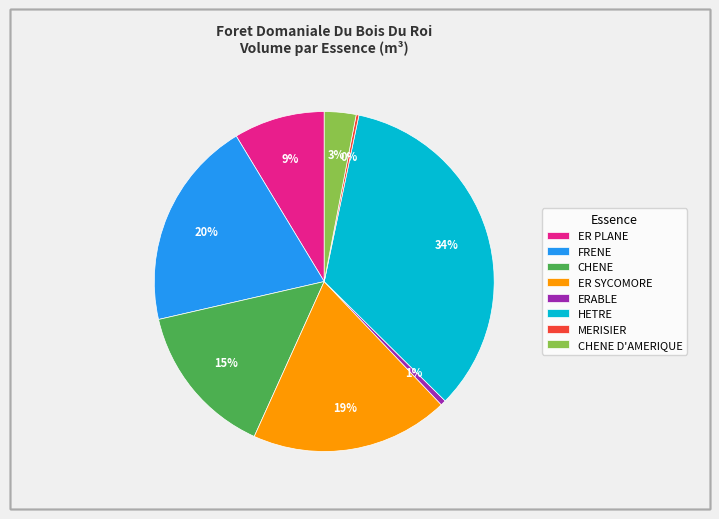

Is FRENE the majority of the pie?

No